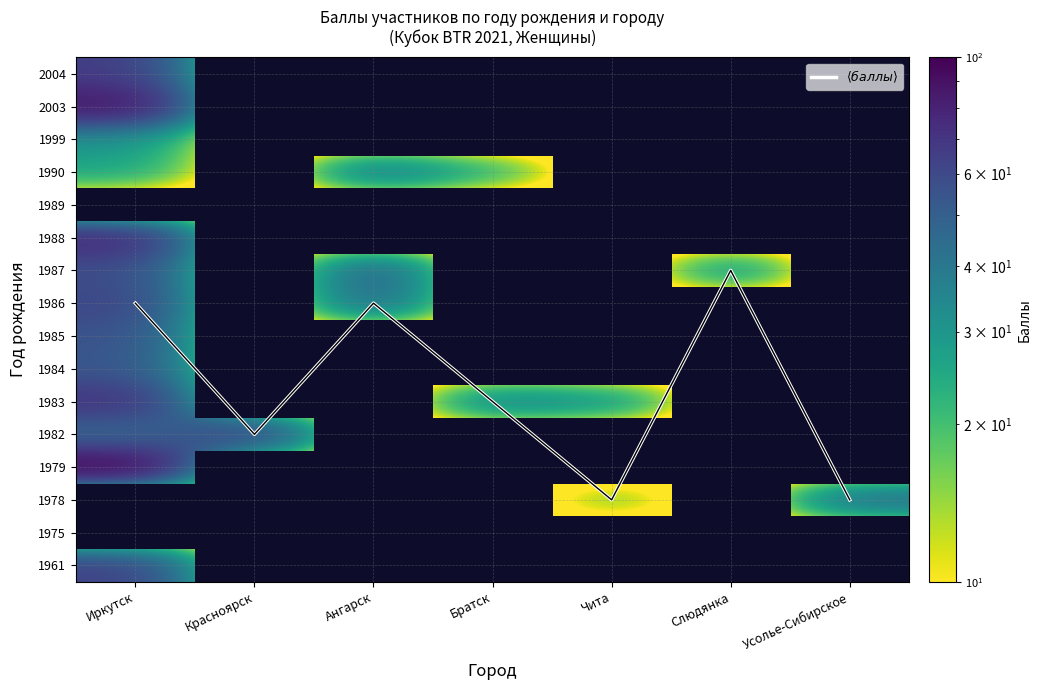

At how many categories does at least one series exceed 56?

2